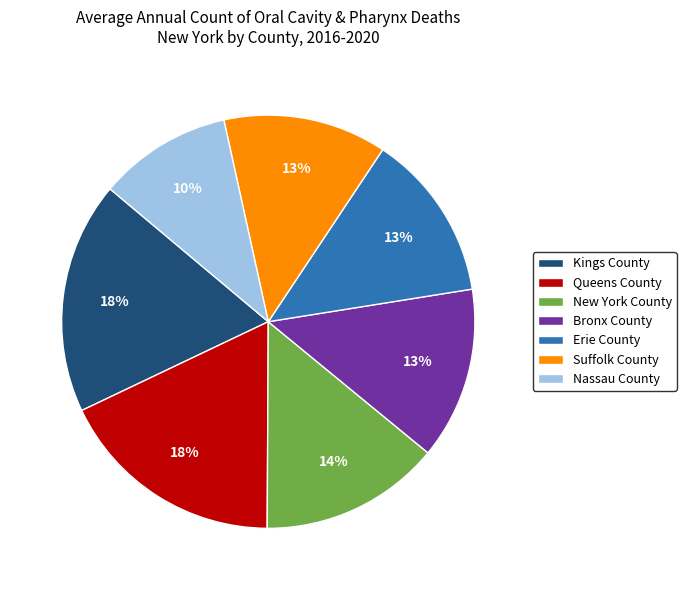

To the nearest percent, what percentage of the pie is Nassau County?

10%